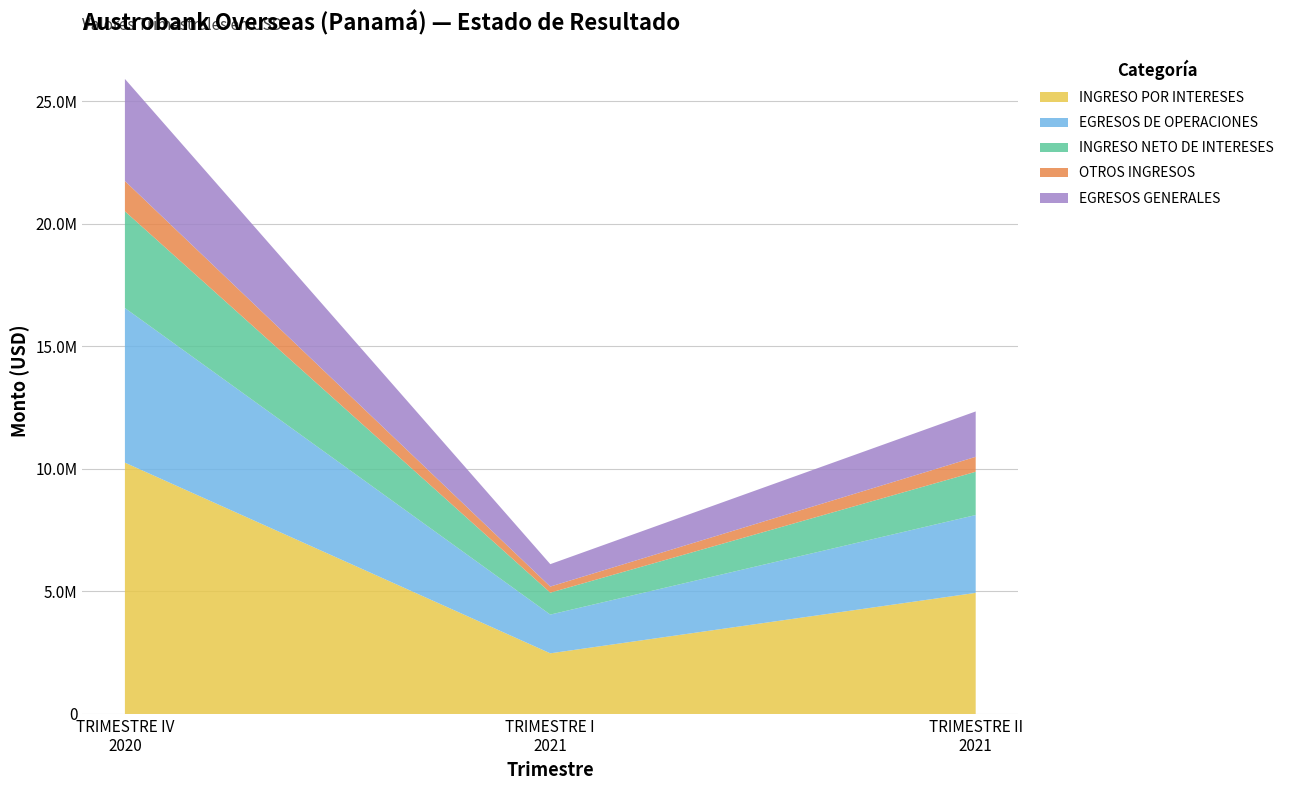

Reading left to right, what are all the values shown in this chart?

INGRESO POR INTERESES: 10253027.1	2474920.0	4940500.8
EGRESOS DE OPERACIONES: 6308295.3	1580028.5	3176015.4
INGRESO NETO DE INTERESES: 3944731.8	894891.5	1764485.4
OTROS INGRESOS: 1235973.9	247774.0	609600.1
EGRESOS GENERALES: 4163771.8	914607.8	1851136.0